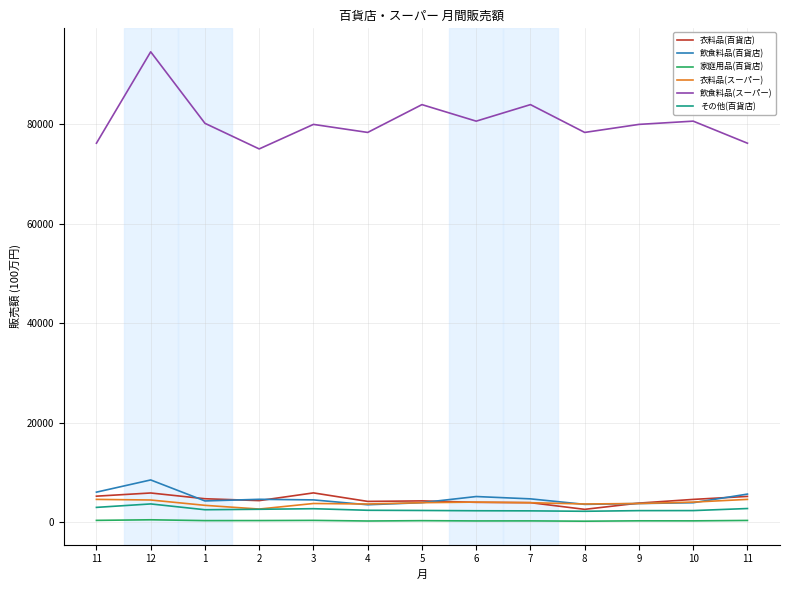

In 飲食料品(スーパー), how many points are lower than both neighbors (excluding endpoints)?

4